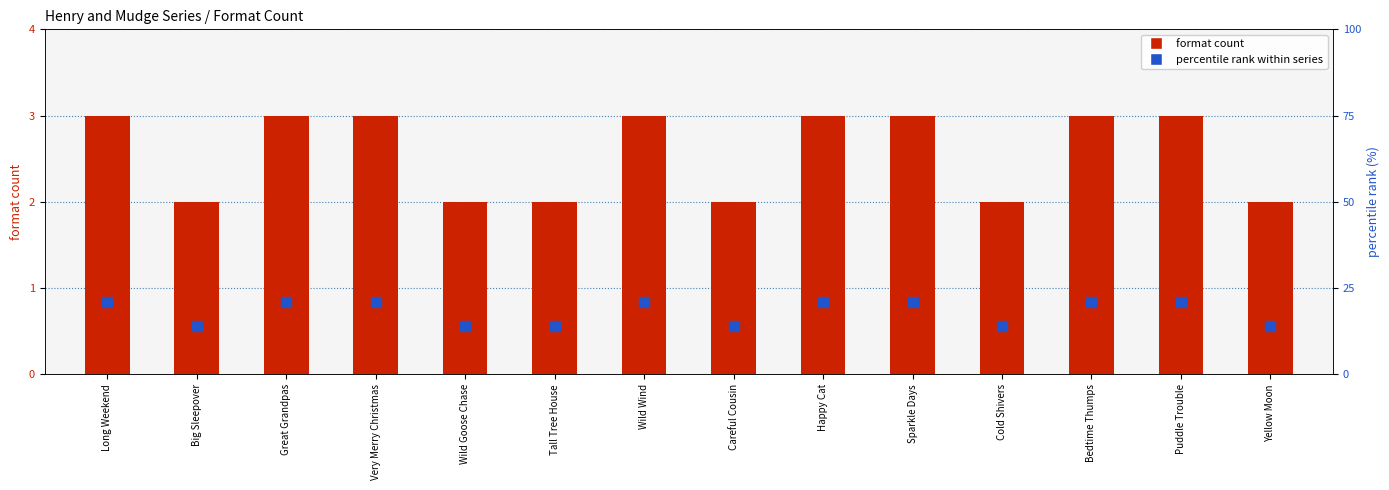

Which series has the largest Y range (max minus min)?

percentile rank within series